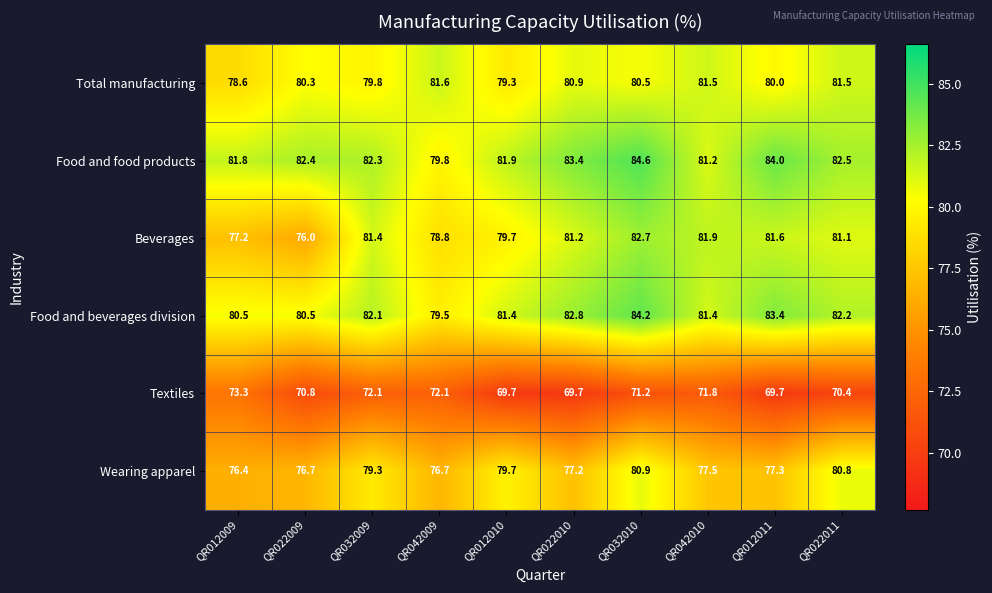

What is the total value across all series at QR012009?

467.8